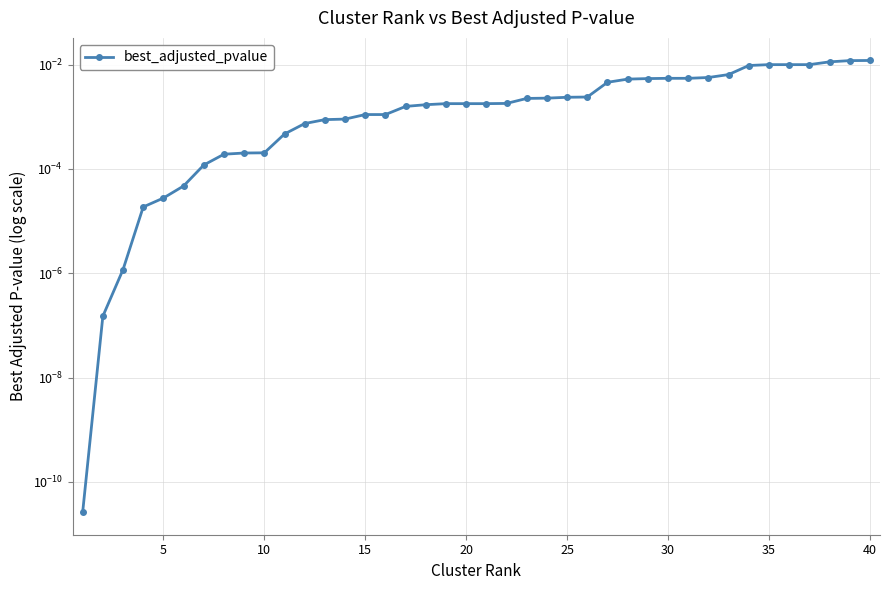

The value at 10 is 0.0. True or false?

True